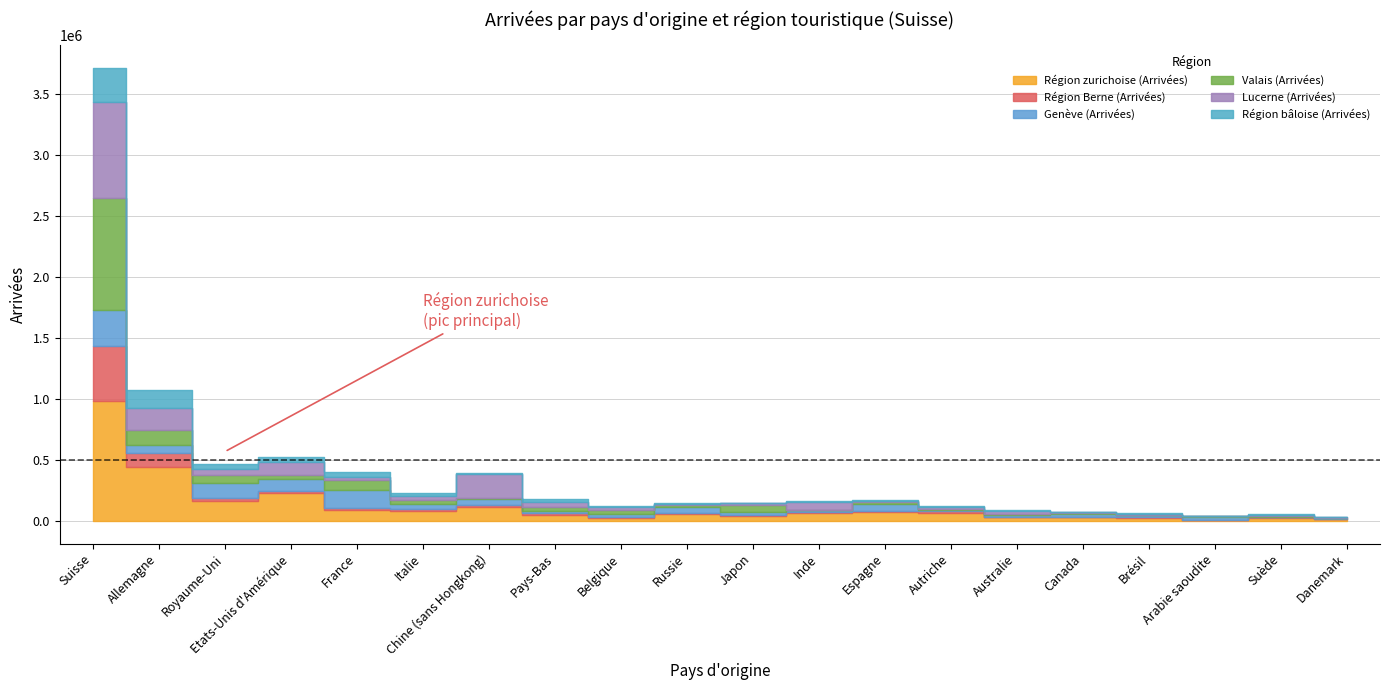

What is the difference between the Valais (Arrivées) values at Italie and Canada?

20543